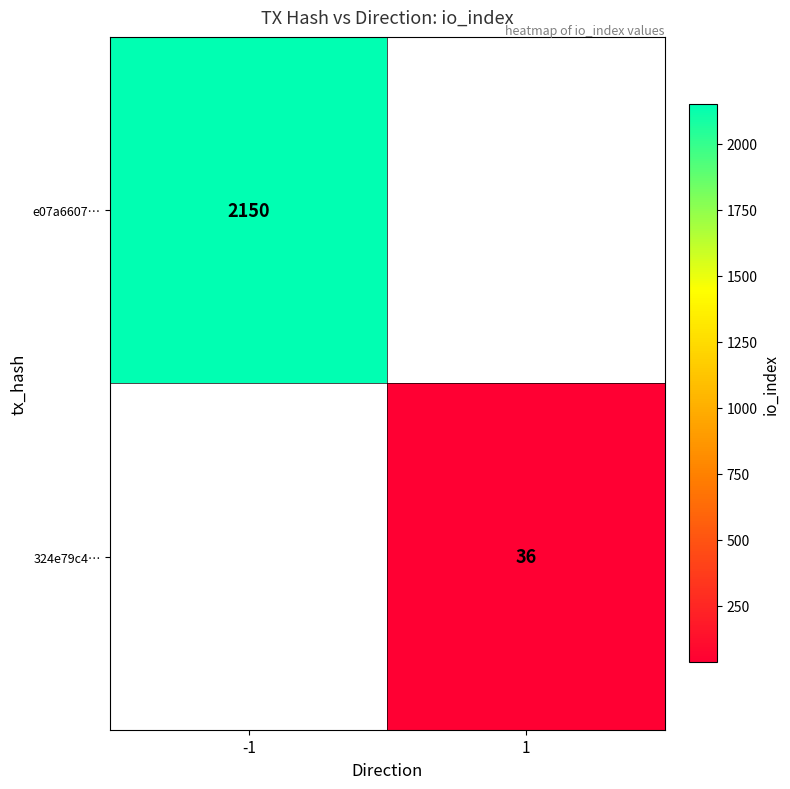

Is the value of 324e79c4… at 1 greater than the value of e07a6607… at -1?

No